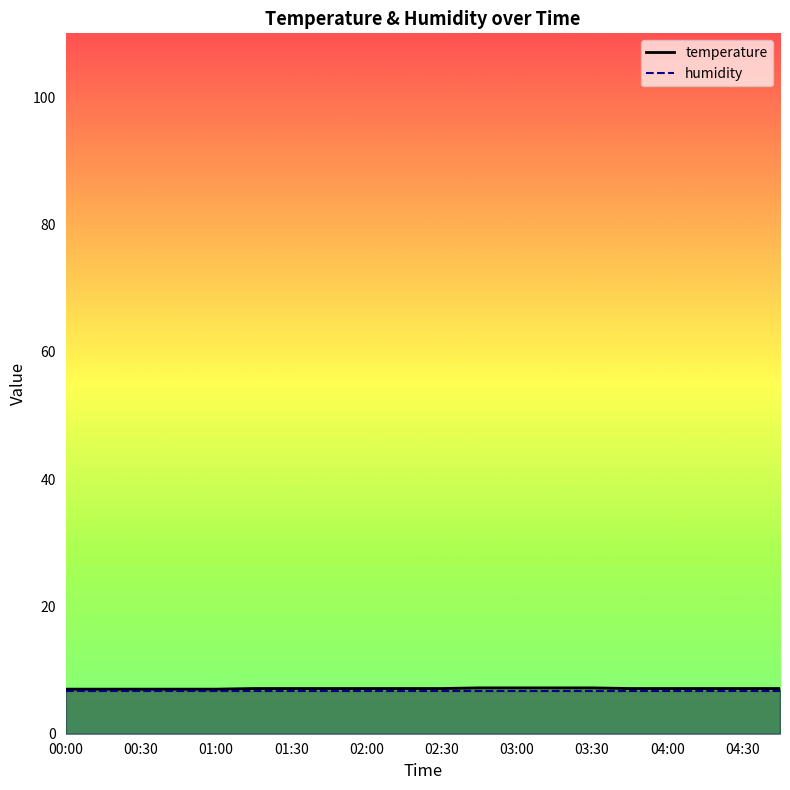

What is the highest value of the humidity series?

6.7